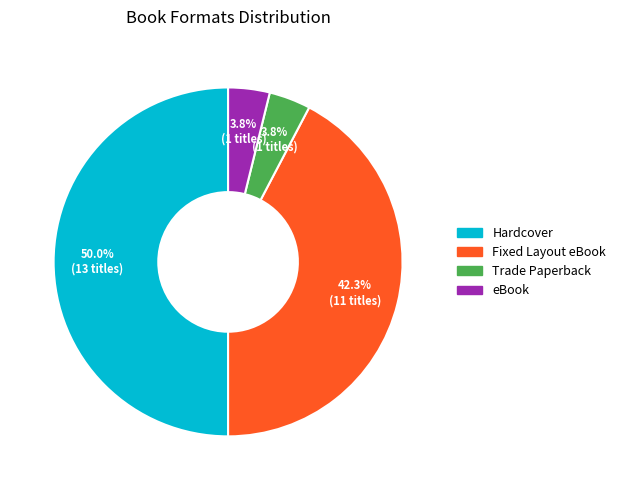

Combined, do Hardcover and Fixed Layout eBook account for over 50%?

Yes